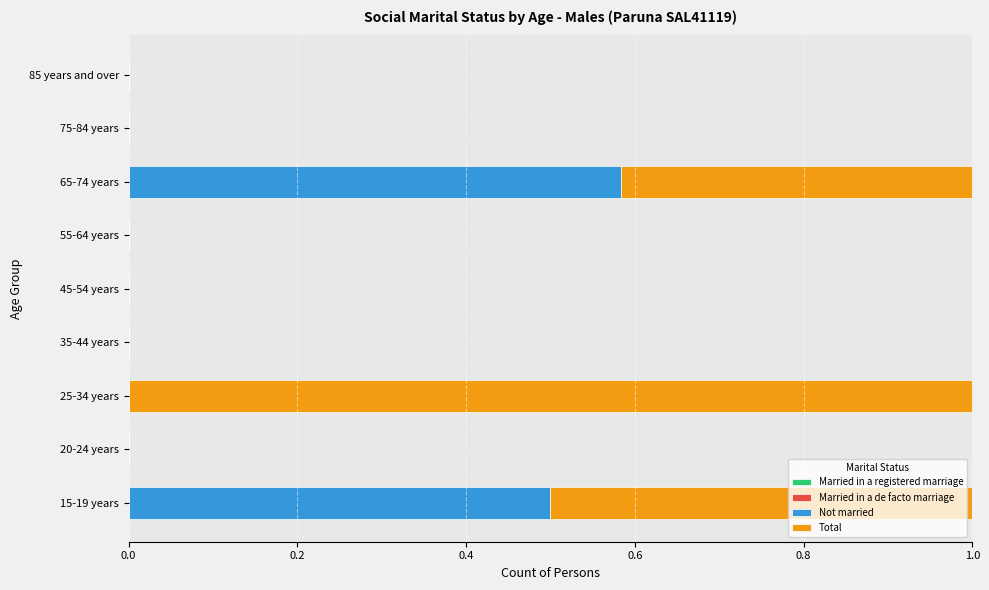

Is it true that Not married equals -0.3 at 35-44 years?

False